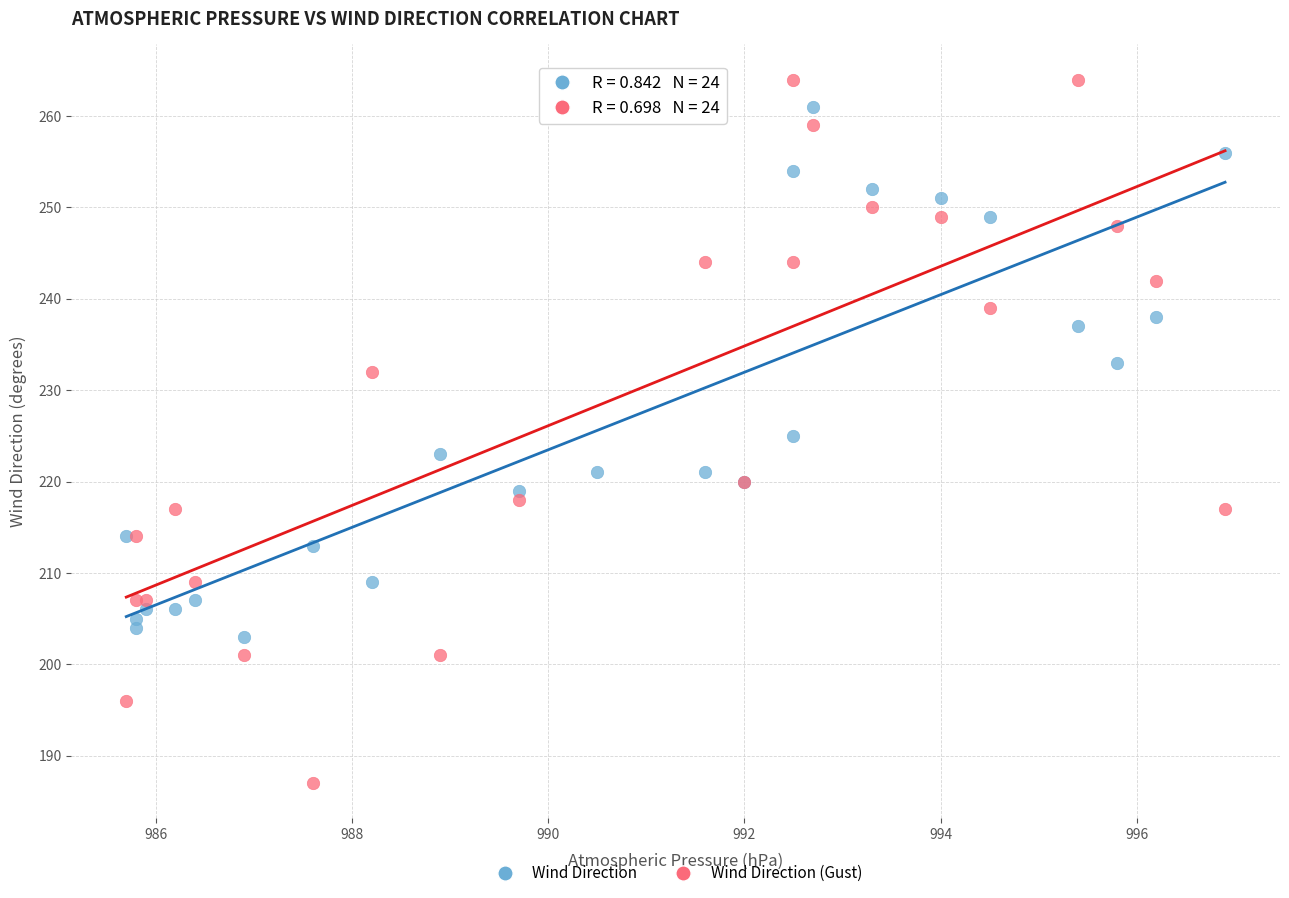

Which series has the widest spread of Y values?

Wind Direction (Gust)